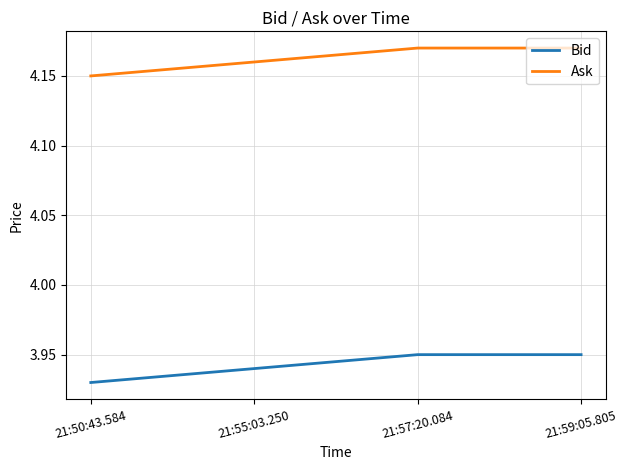

Which series has the largest total across all categories?

Ask